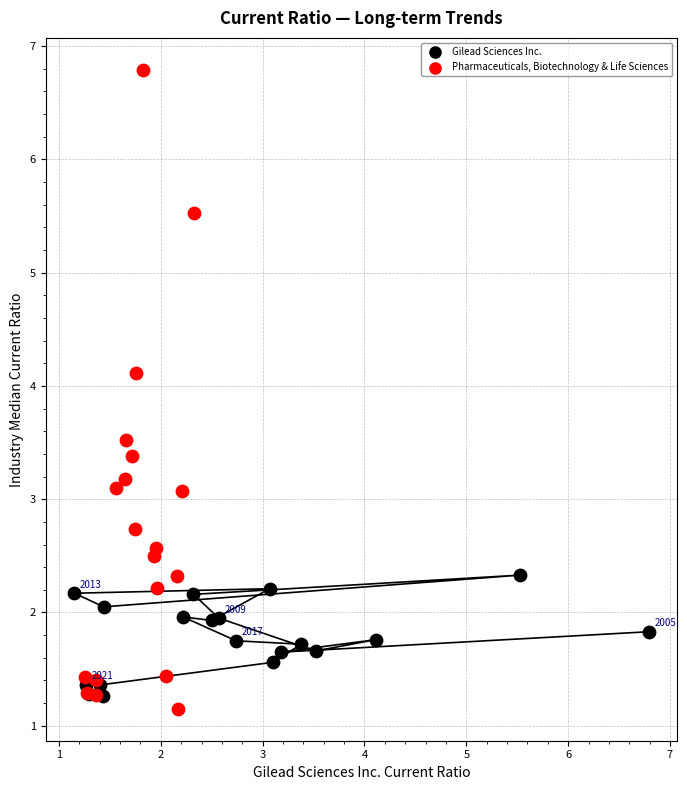

Which series contains the lowest Y value?

Pharmaceuticals, Biotechnology & Life Sciences